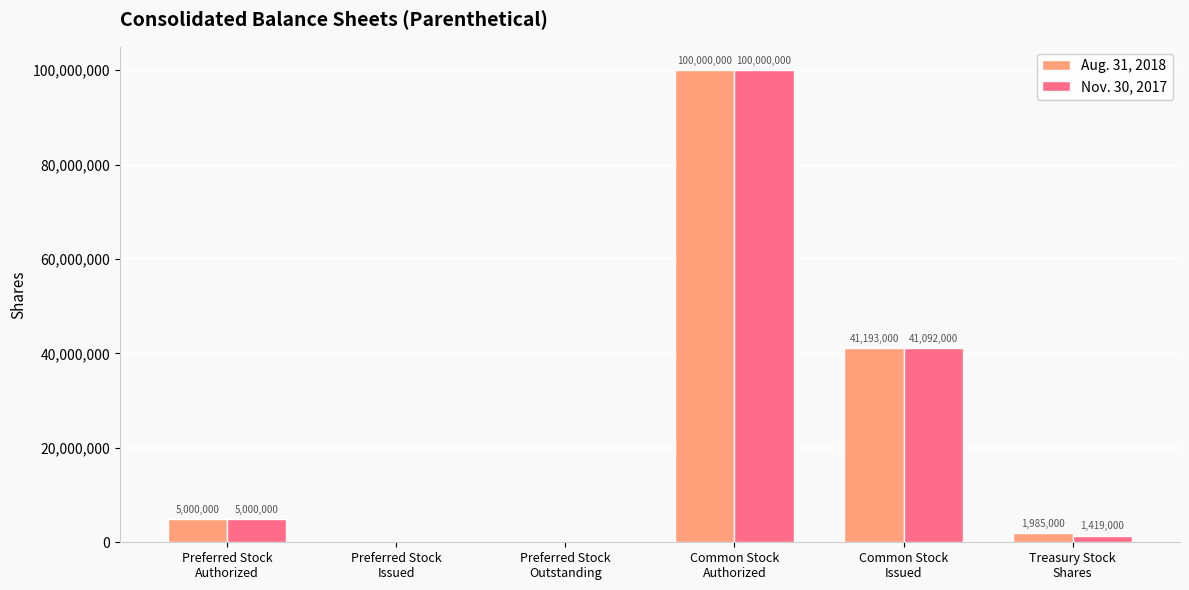

Which series has the largest total across all categories?

Aug. 31, 2018